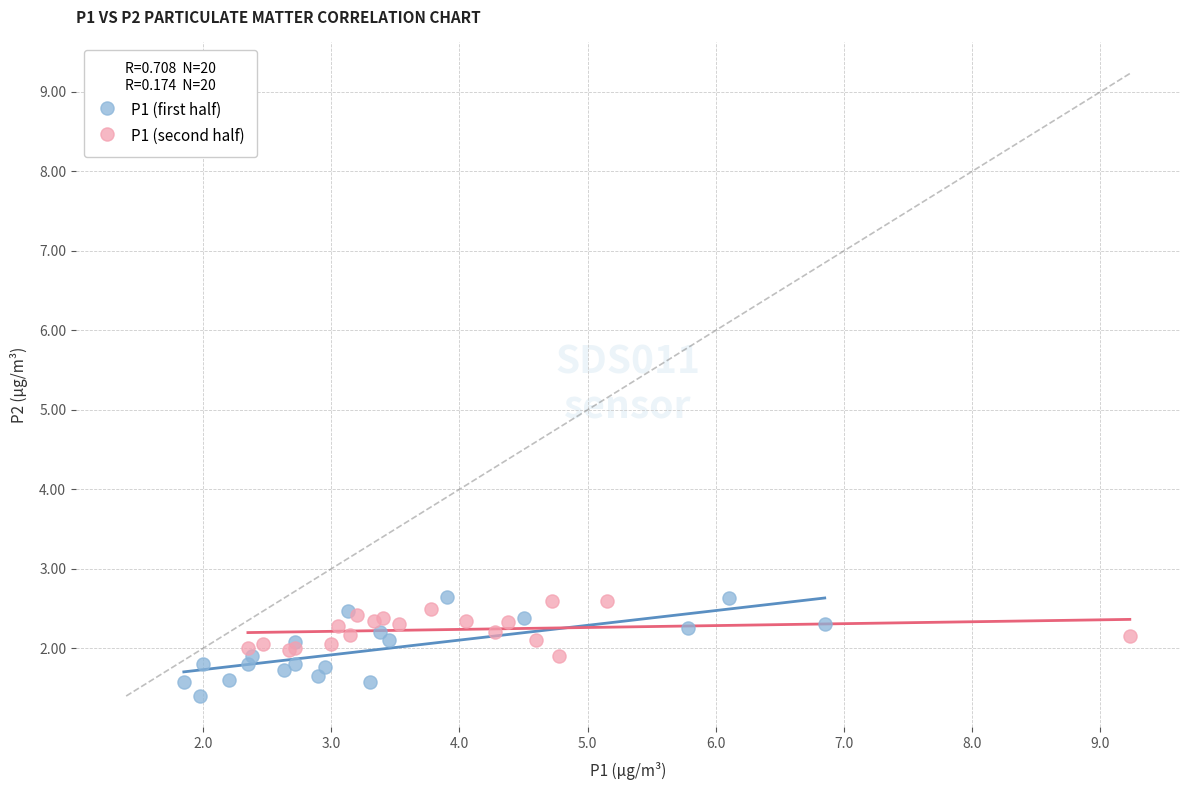

Which series contains the lowest Y value?

P1 (first half)